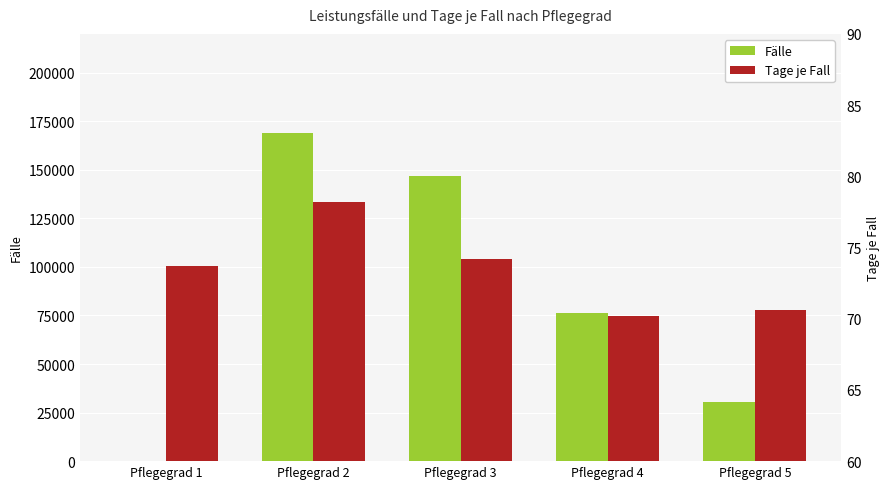

Which category has the lowest value in the Tage je Fall series?

Pflegegrad 4